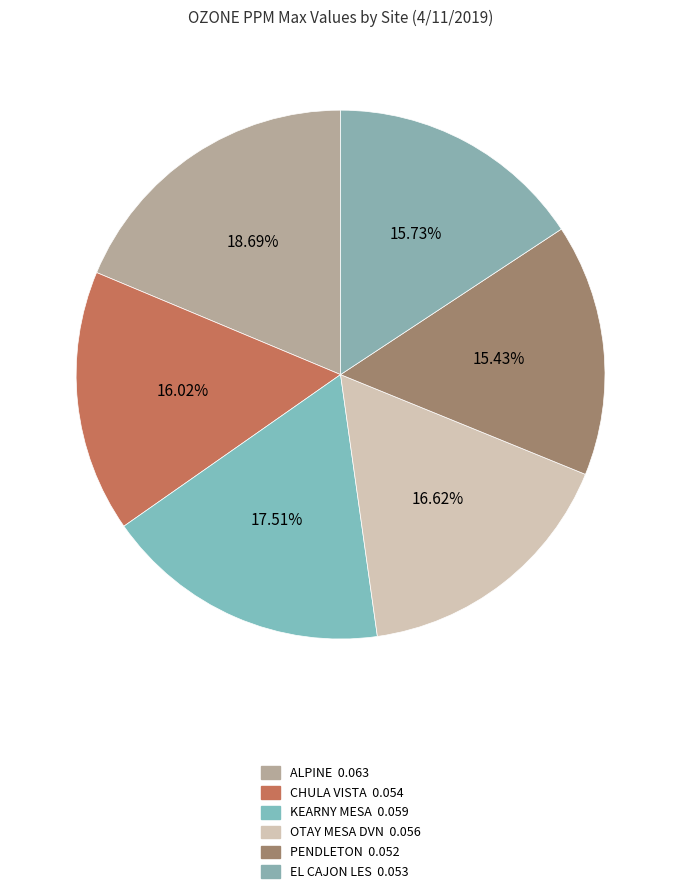

What is the largest slice in the pie chart?

ALPINE